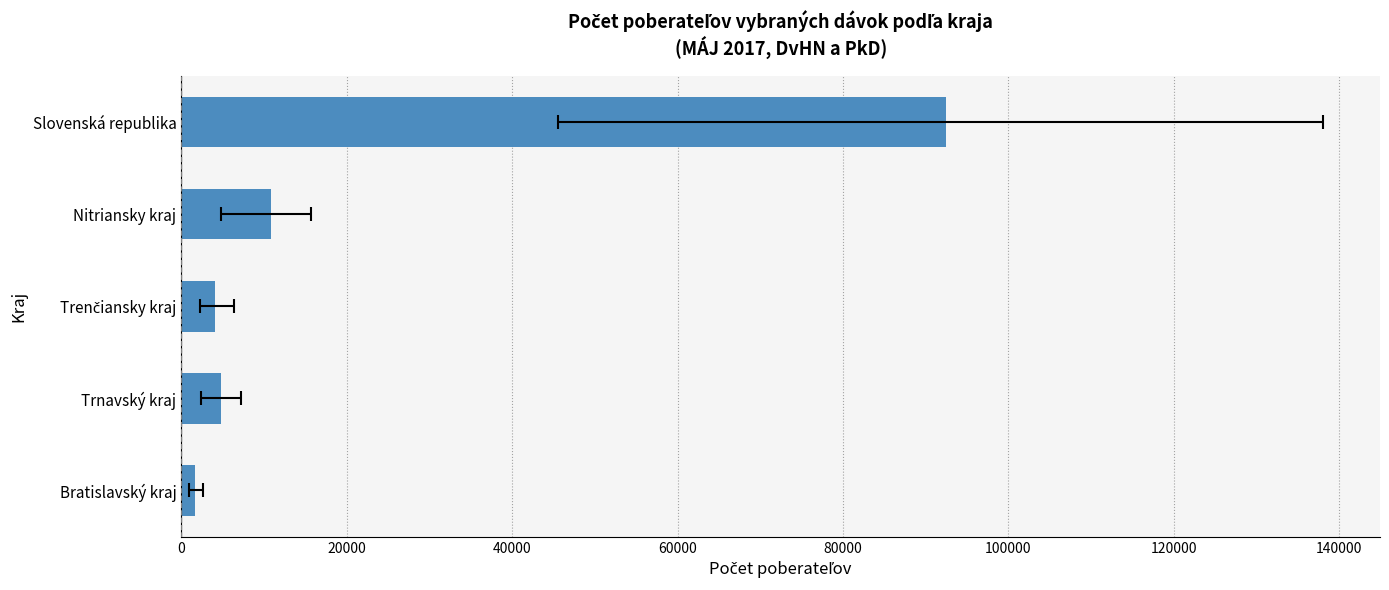

What is the sum of the values at Slovenská republika and Bratislavský kraj?

94182